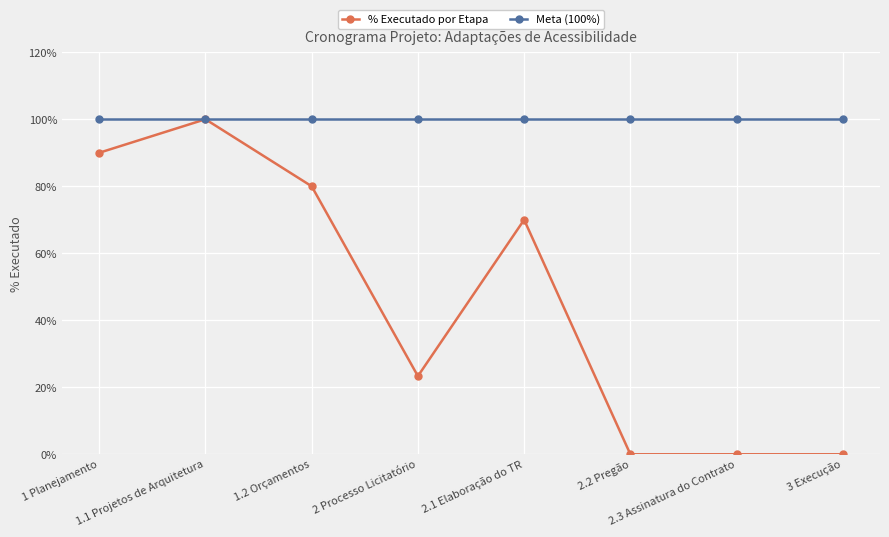

What are all the series names shown in the legend?

% Executado por Etapa, Meta (100%)